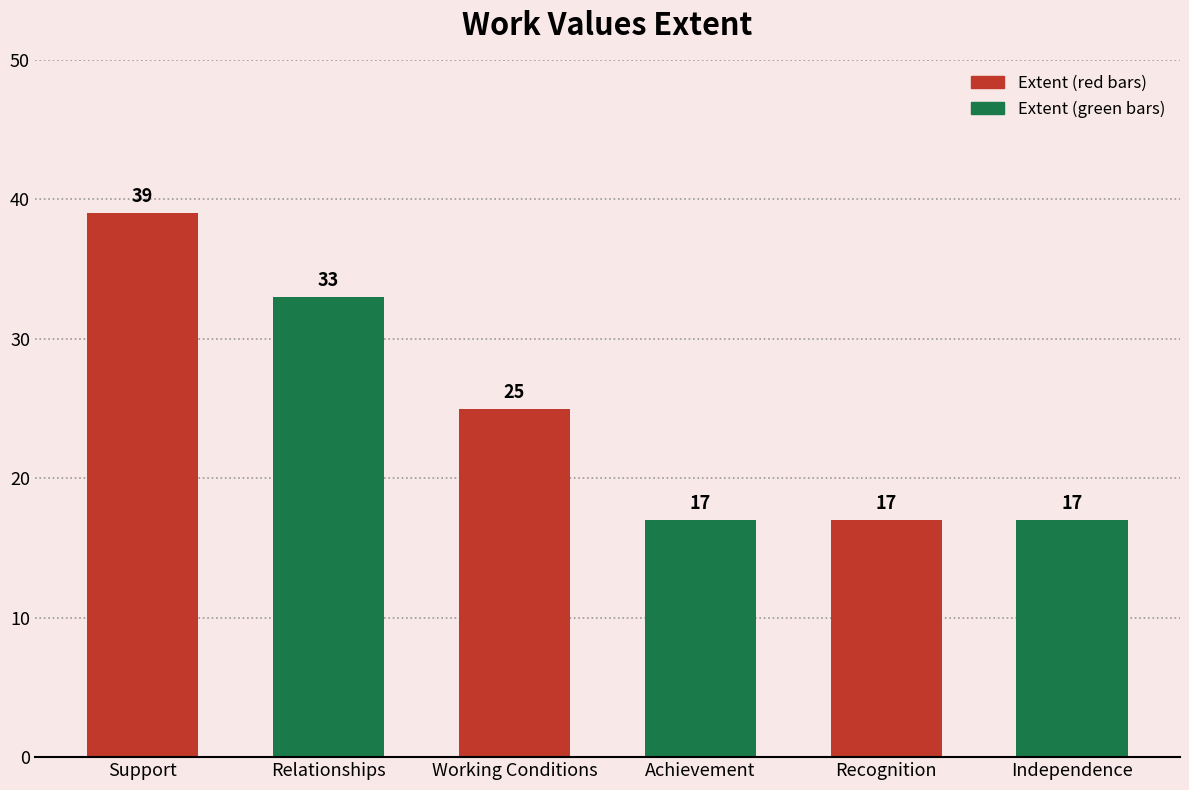

Reading left to right, extract all data points from this chart.

39	33	25	17	17	17